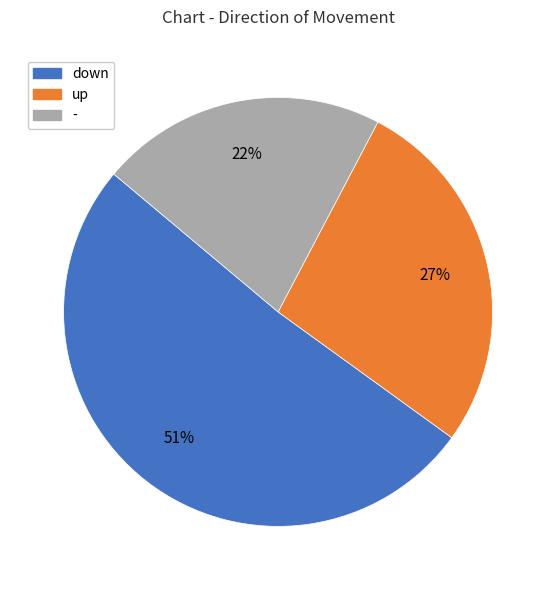

Which slice is the largest?

down